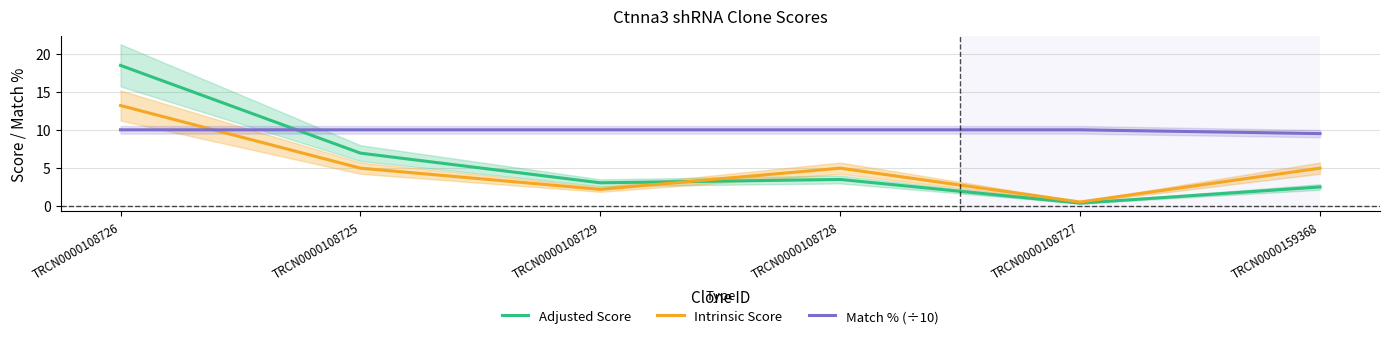

What is the difference between the highest and lowest values at TRCN0000108728?

6.5